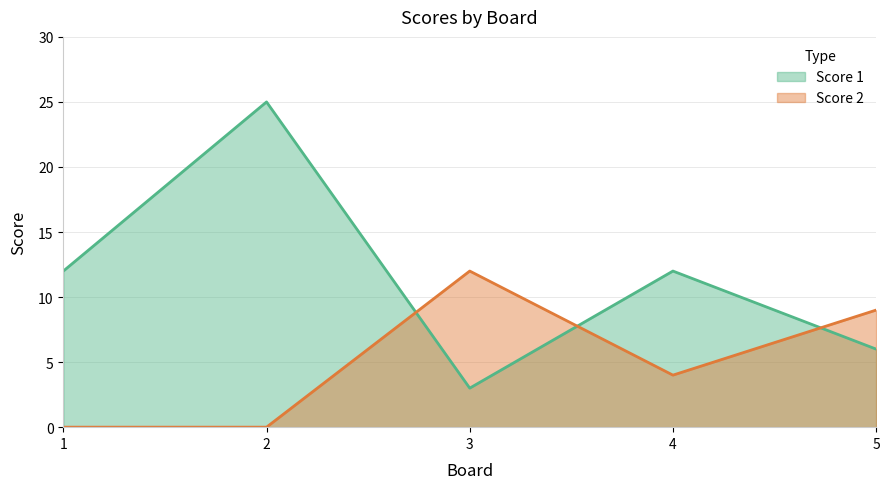

What is the greatest value displayed?

25